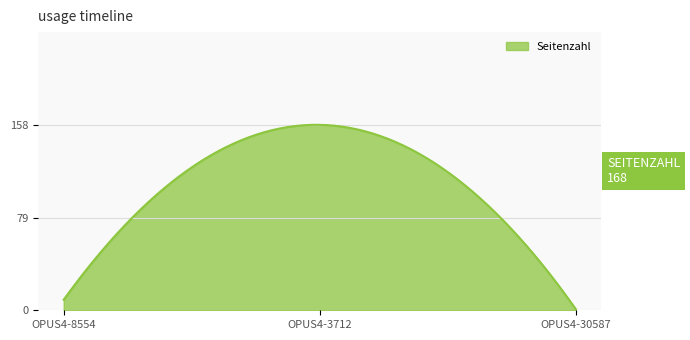

What is the greatest value displayed?

158.0